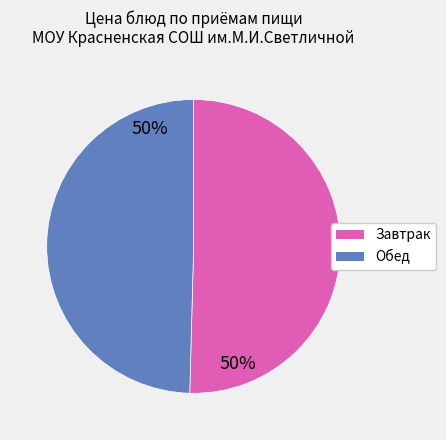

Does any single category account for the majority?

Yes